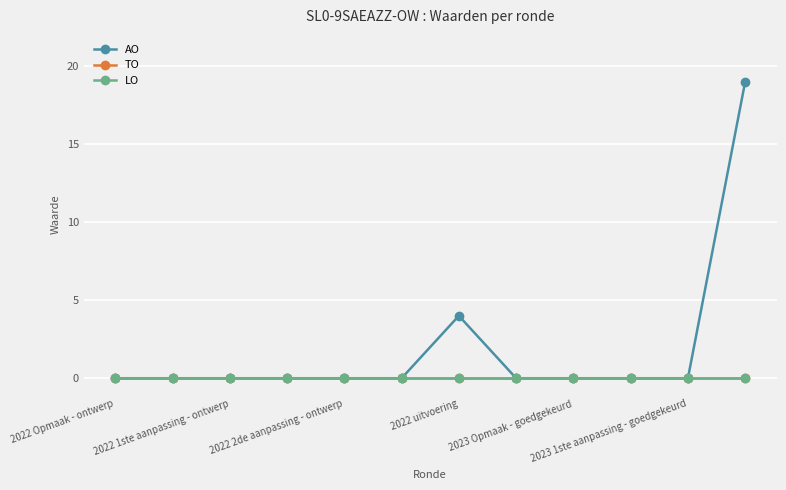

At which category does AO reach its first local peak?

2022 uitvoering